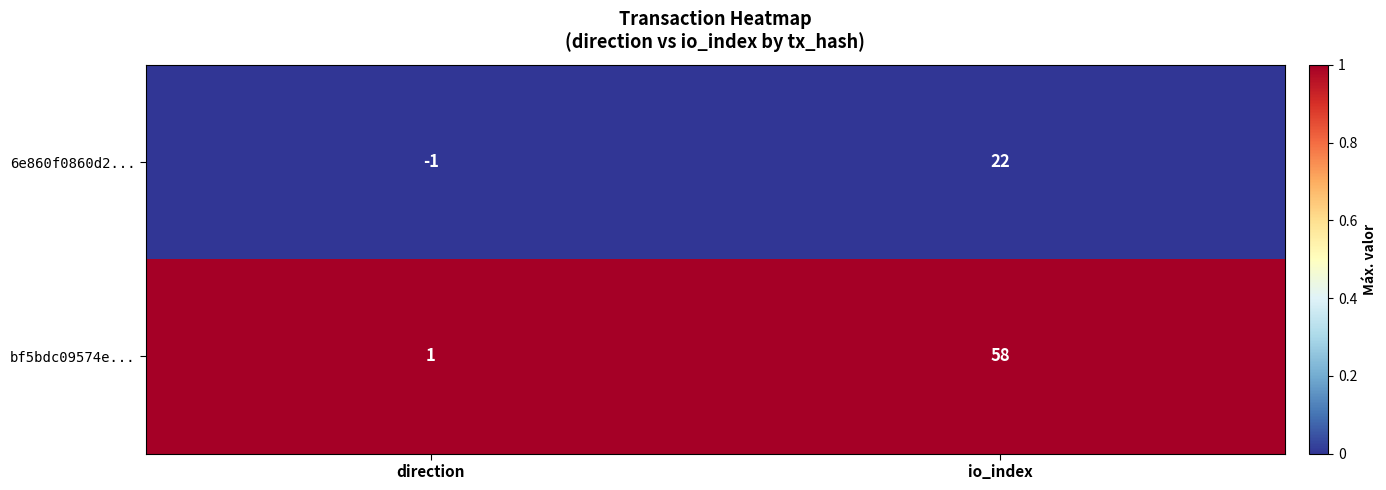

The value of 6e860f0860d2... at direction is -2. True or false?

False